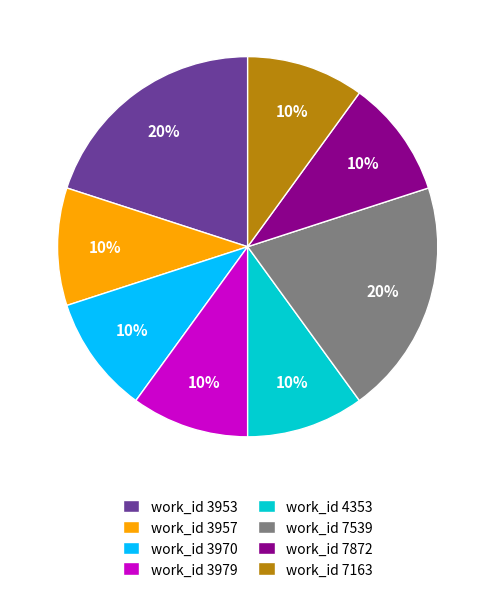

To the nearest percent, what is the difference between the largest and smallest slice percentages?

10%